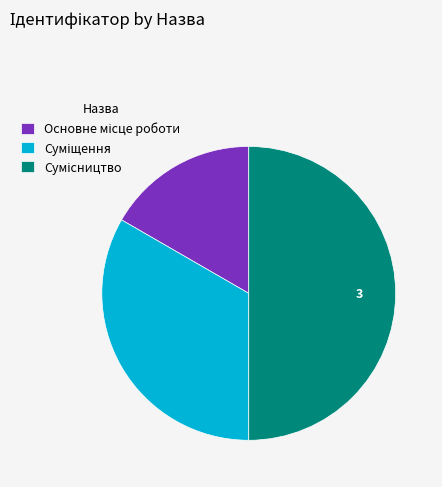

Between Основне місце роботи and Сумісництво, which is larger?

Сумісництво